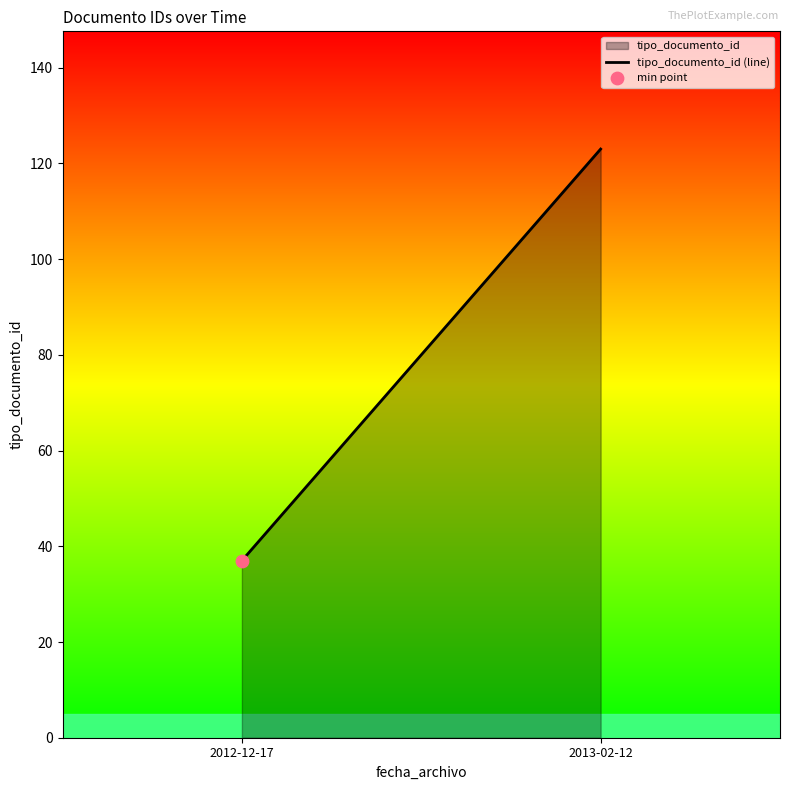

Approximately how many times larger is the value at 2013-02-12 compared to 2012-12-17?

3.3